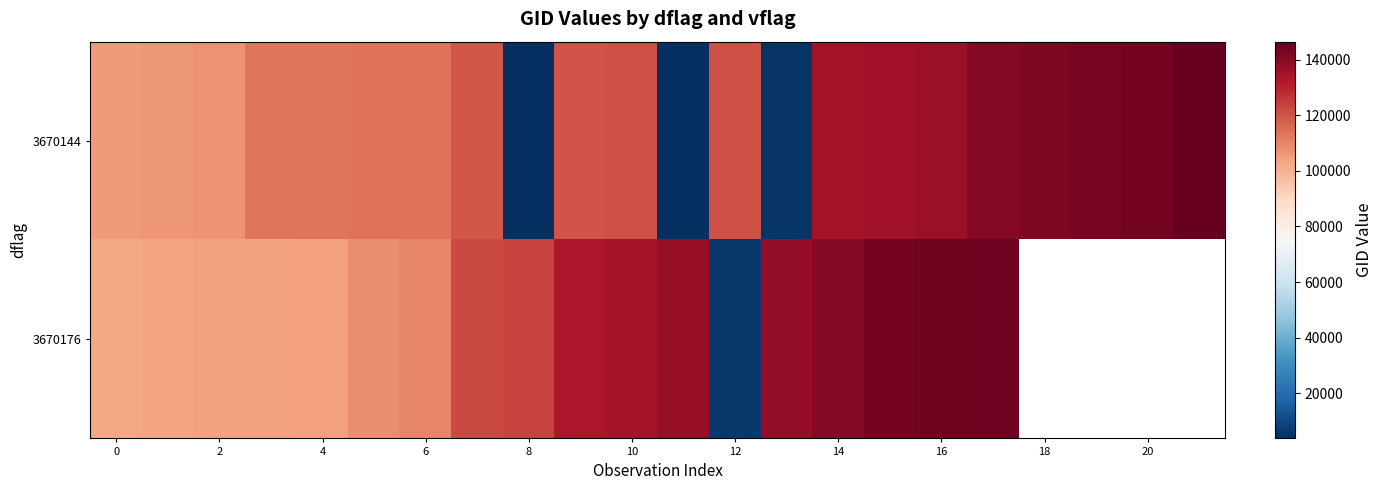

How many data points in 3670176 are less than 134076?

11